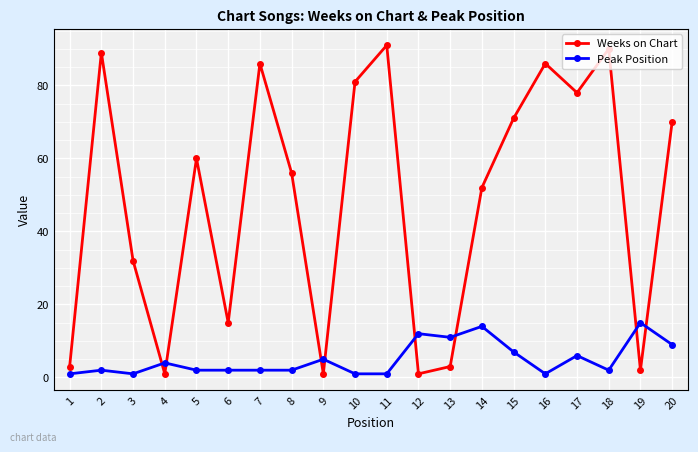

Which series has the largest total across all categories?

Weeks on Chart